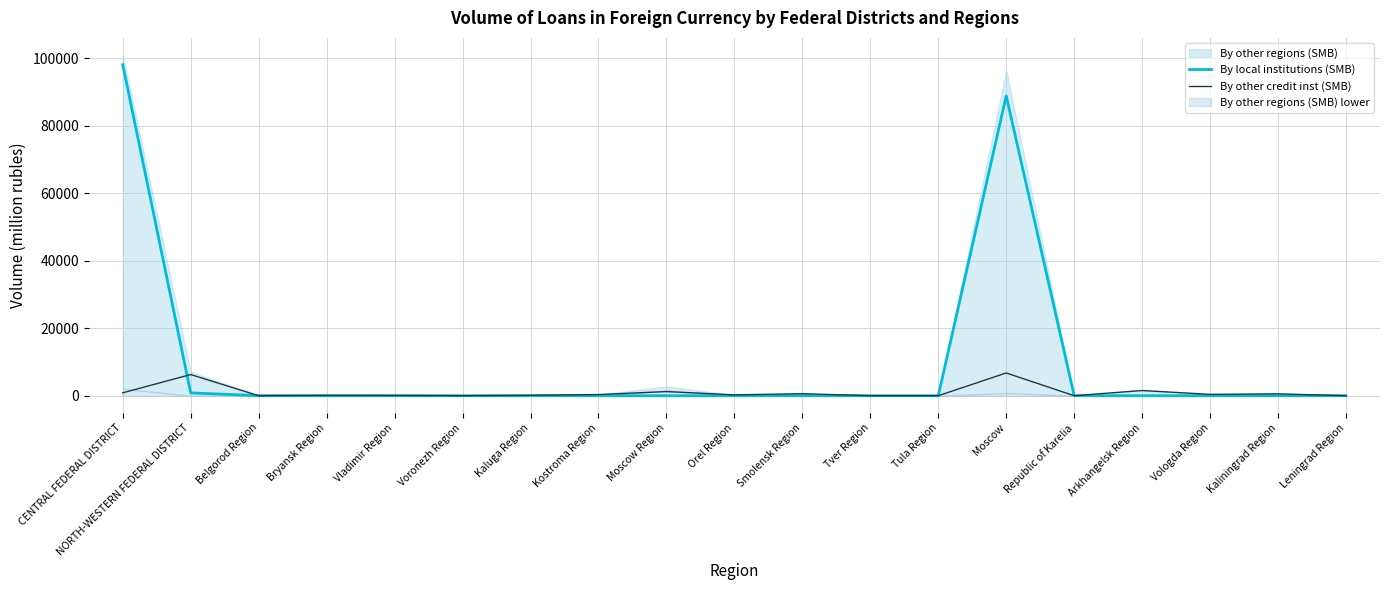

Which series changed the most between Voronezh Region and Republic of Karelia?

By local institutions (SMB)